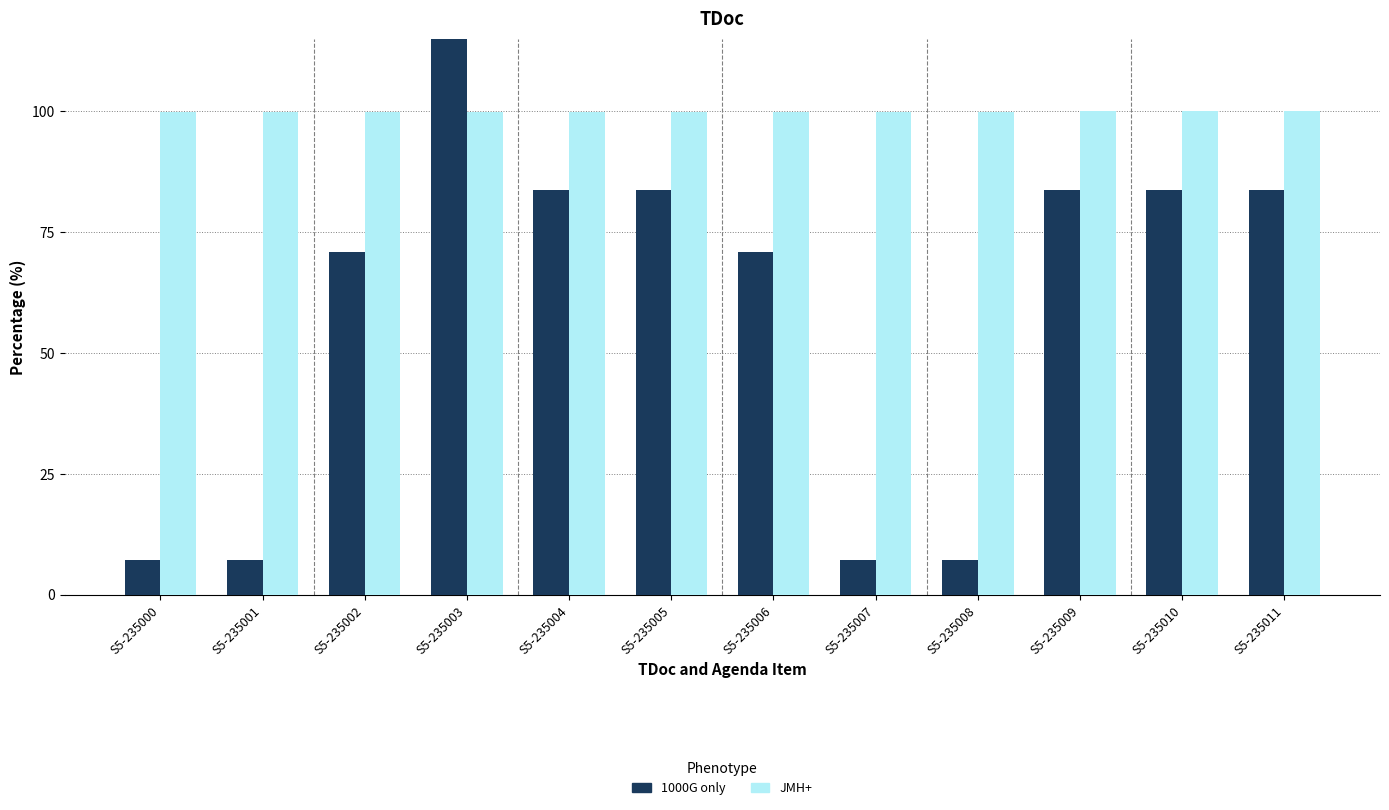

At how many categories does at least one series exceed 102?

1